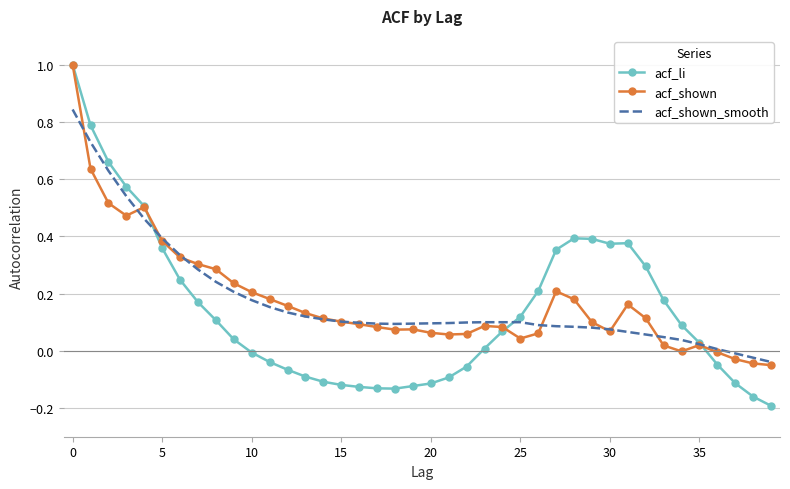

What is the highest value of the acf_li series?

1.0